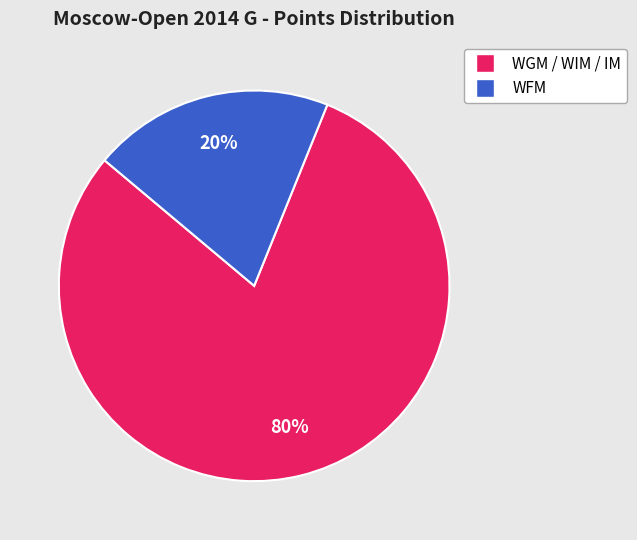

How many slices are in this pie chart?

2